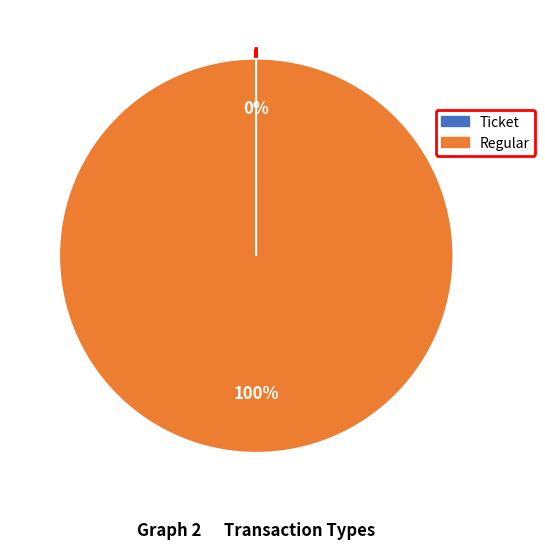

Which category has the biggest portion of the pie?

Regular